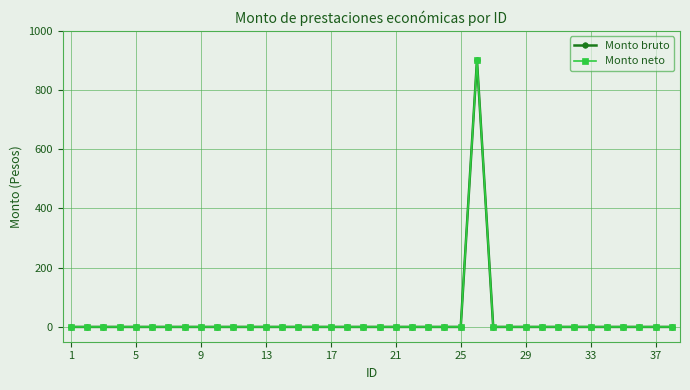

Does the chart have visible grid lines?

Yes